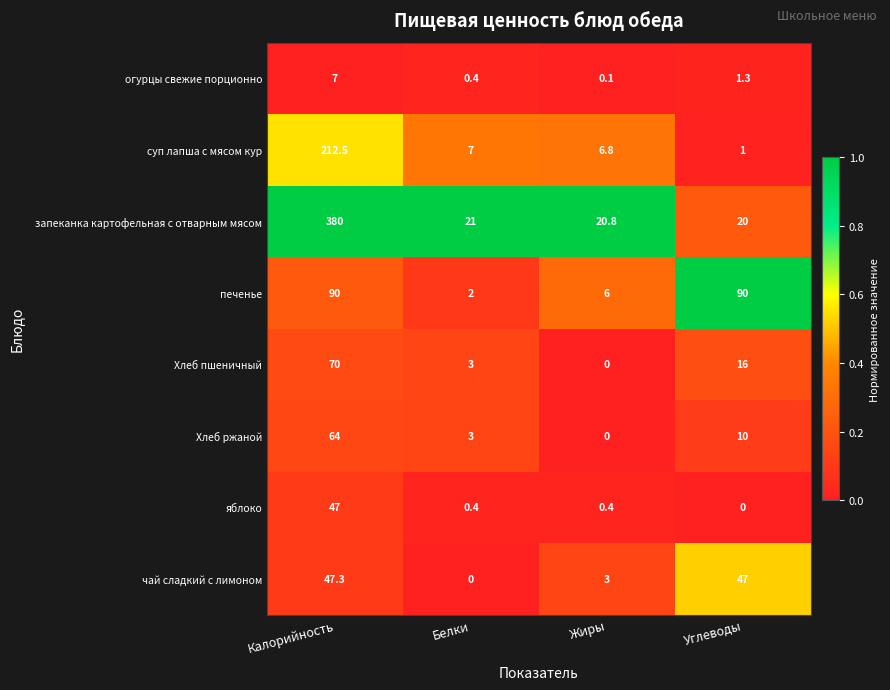

What is the average value of the суп лапша с мясом кур series?

56.8